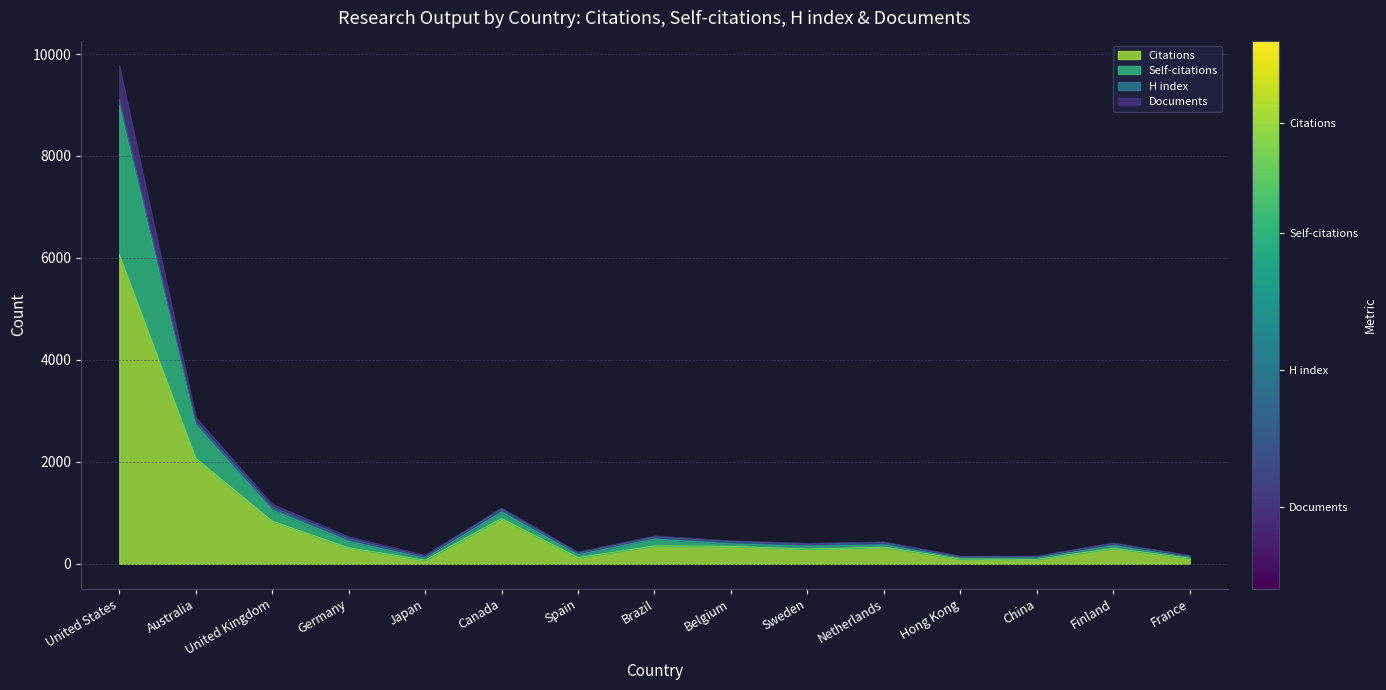

At which label does Citations reach its peak?

United States